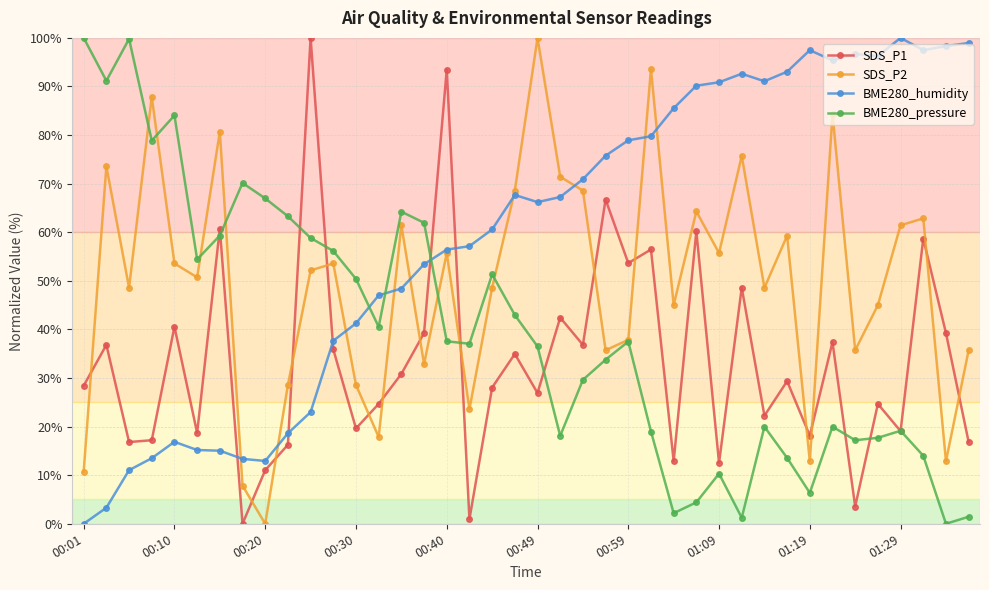

True or false: SDS_P1 and BME280_humidity intersect in this chart.

True